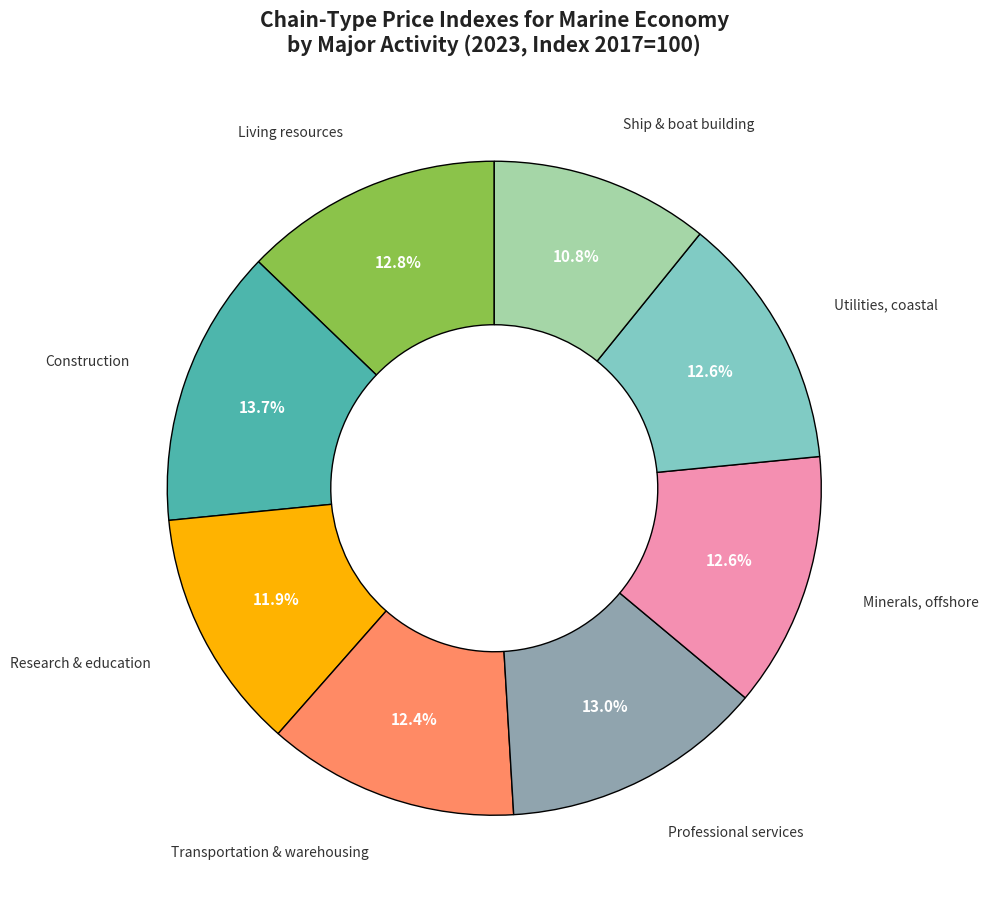

Is there any slice that represents more than half of the pie?

No